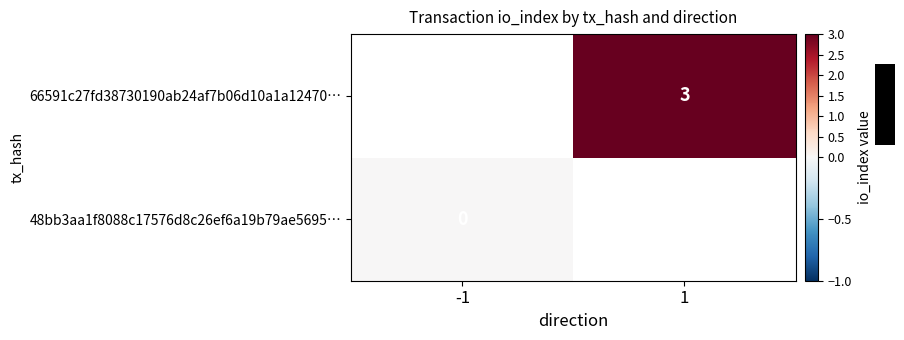

At how many categories does at least one series exceed 1?

1